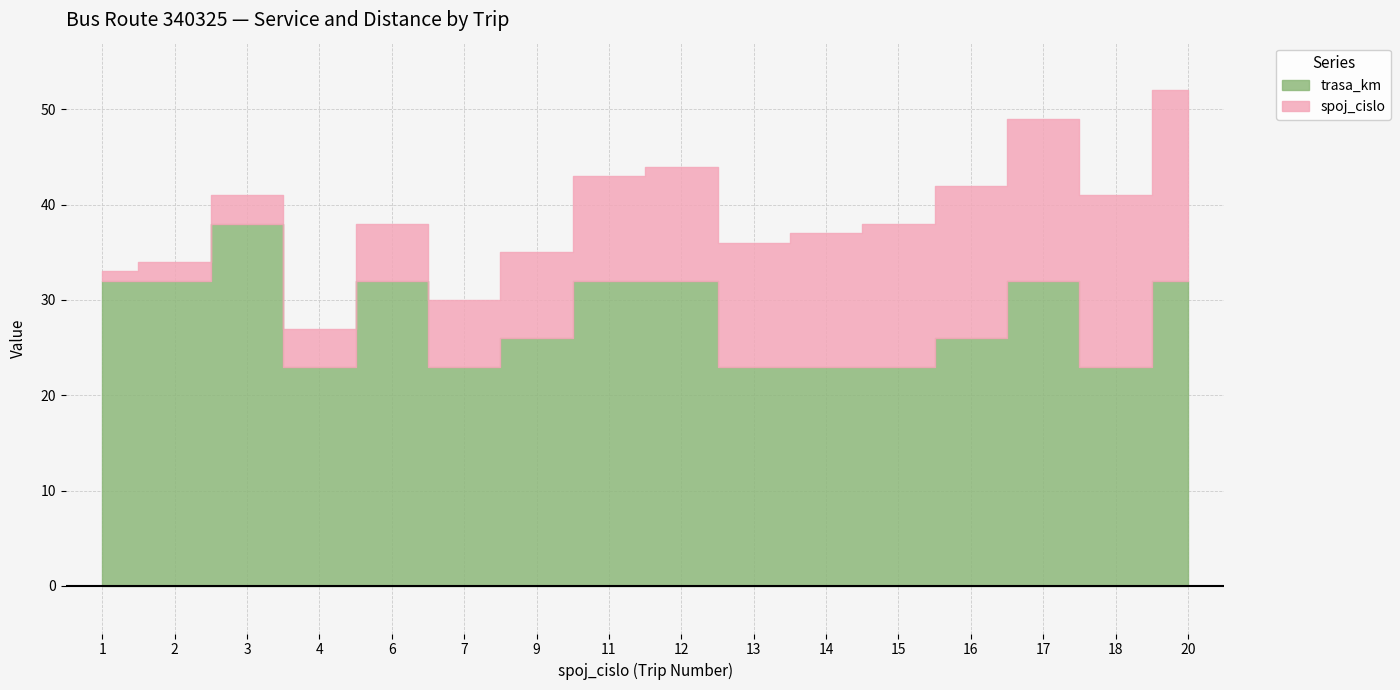

In trasa_km, how many points are higher than both neighbors (excluding endpoints)?

3